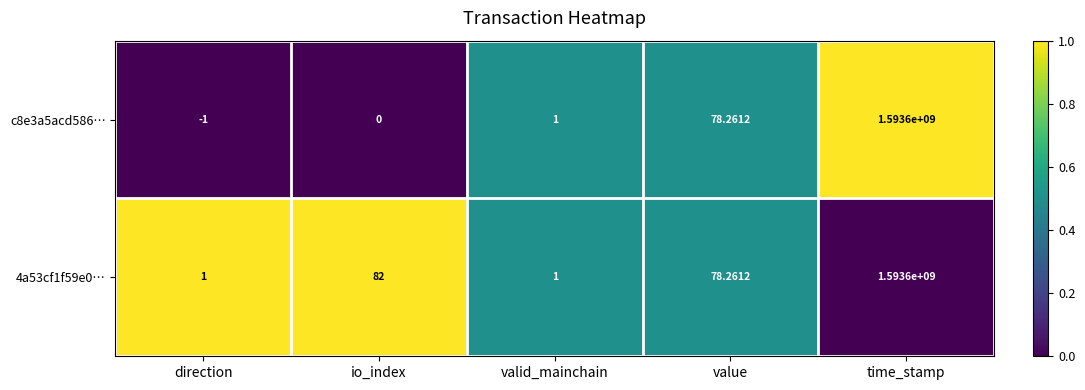

At which label does 4a53cf1f59e0… reach its peak?

time_stamp